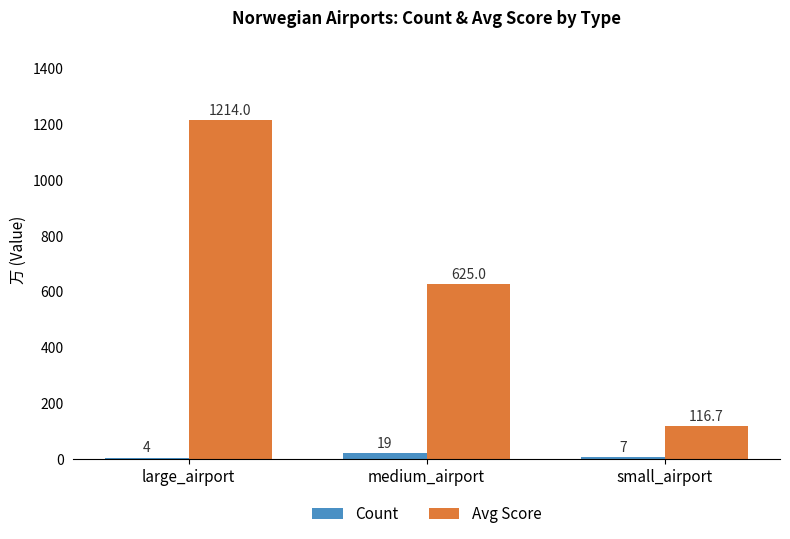

At which label is Avg Score closest to 665?

medium_airport